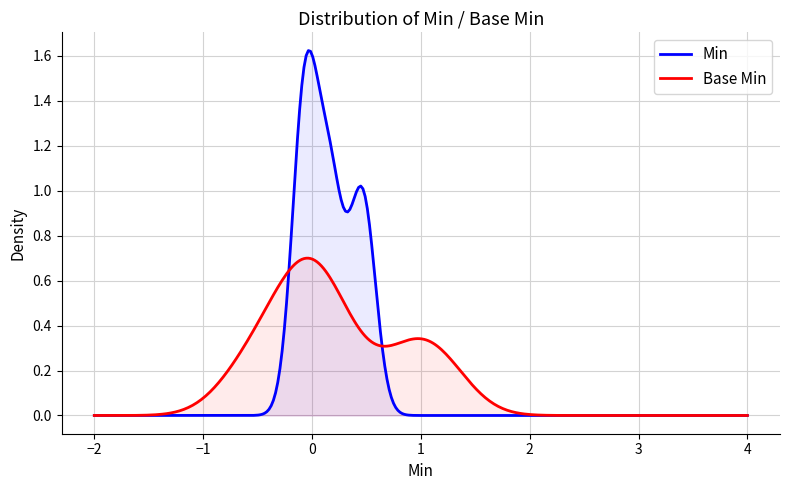

Which series has the widest spread of values?

Min